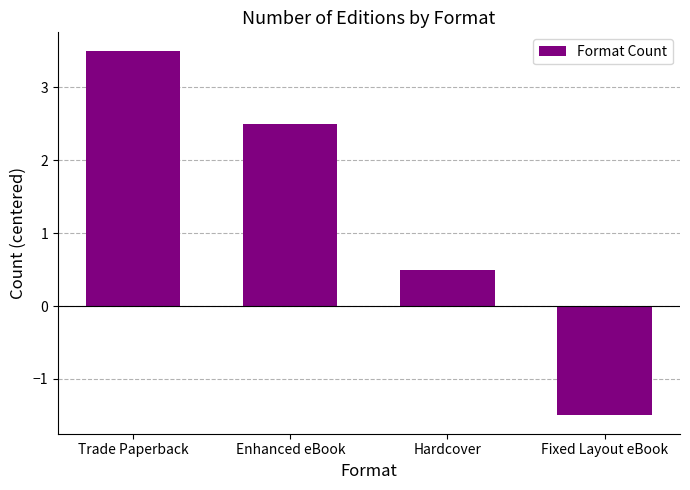

What is the label of the 3rd bar from the left?

Hardcover